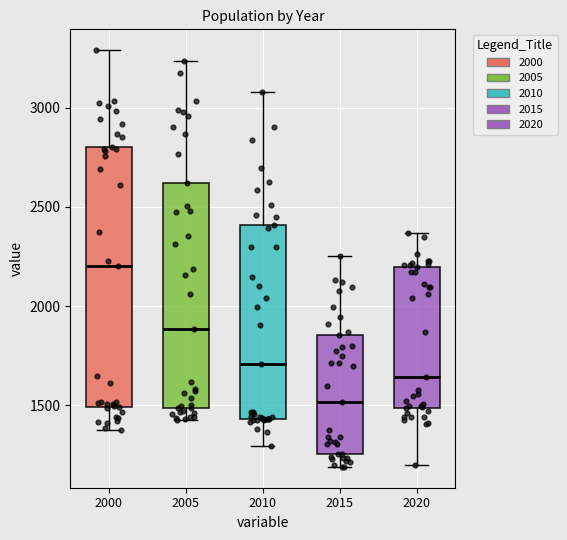

Where does the lower whisker of the box at x = 2015 end on the y-axis? The values are not printed on the chart, so give them approximately, as read against the axis.

1200